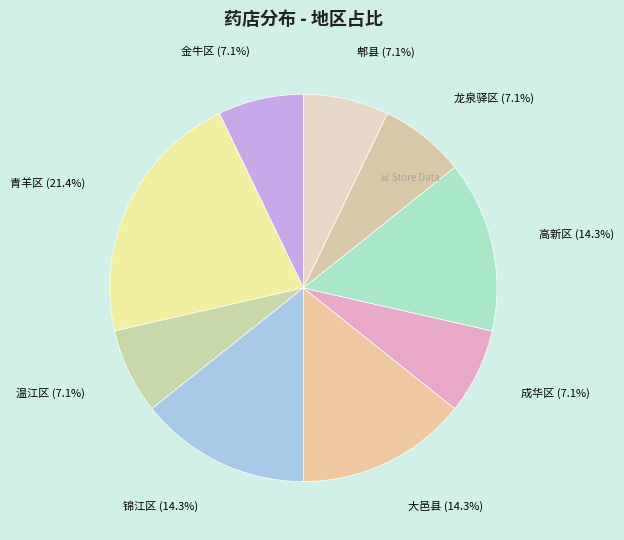

To the nearest percent, what is the combined percentage of 大邑县 and 青羊区?

36%